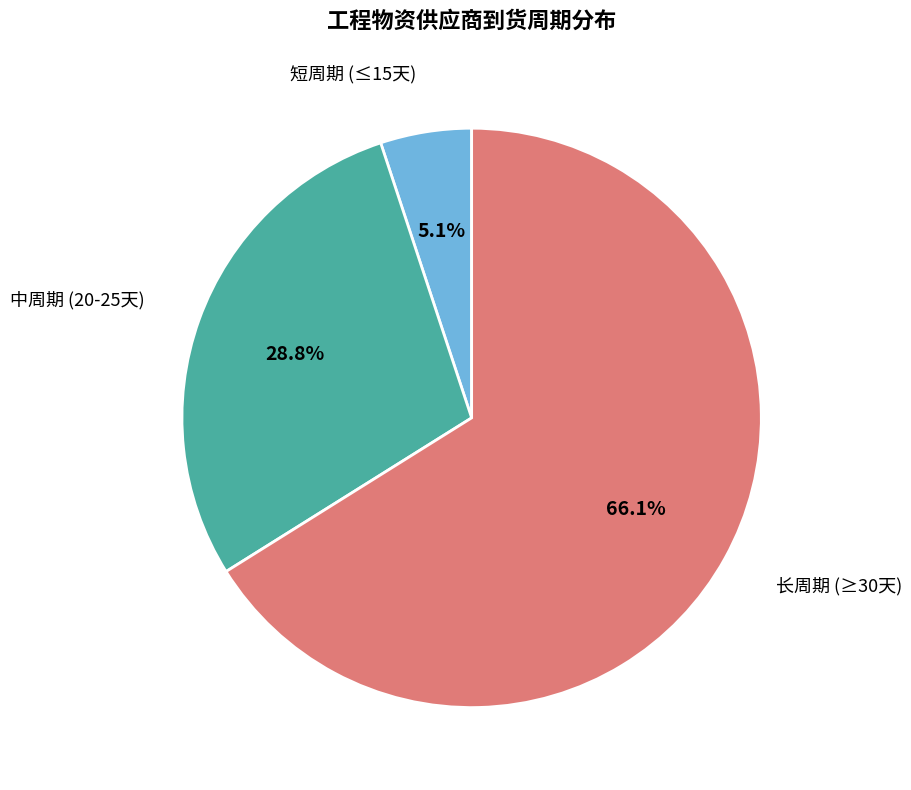

Does any single category account for the majority?

Yes